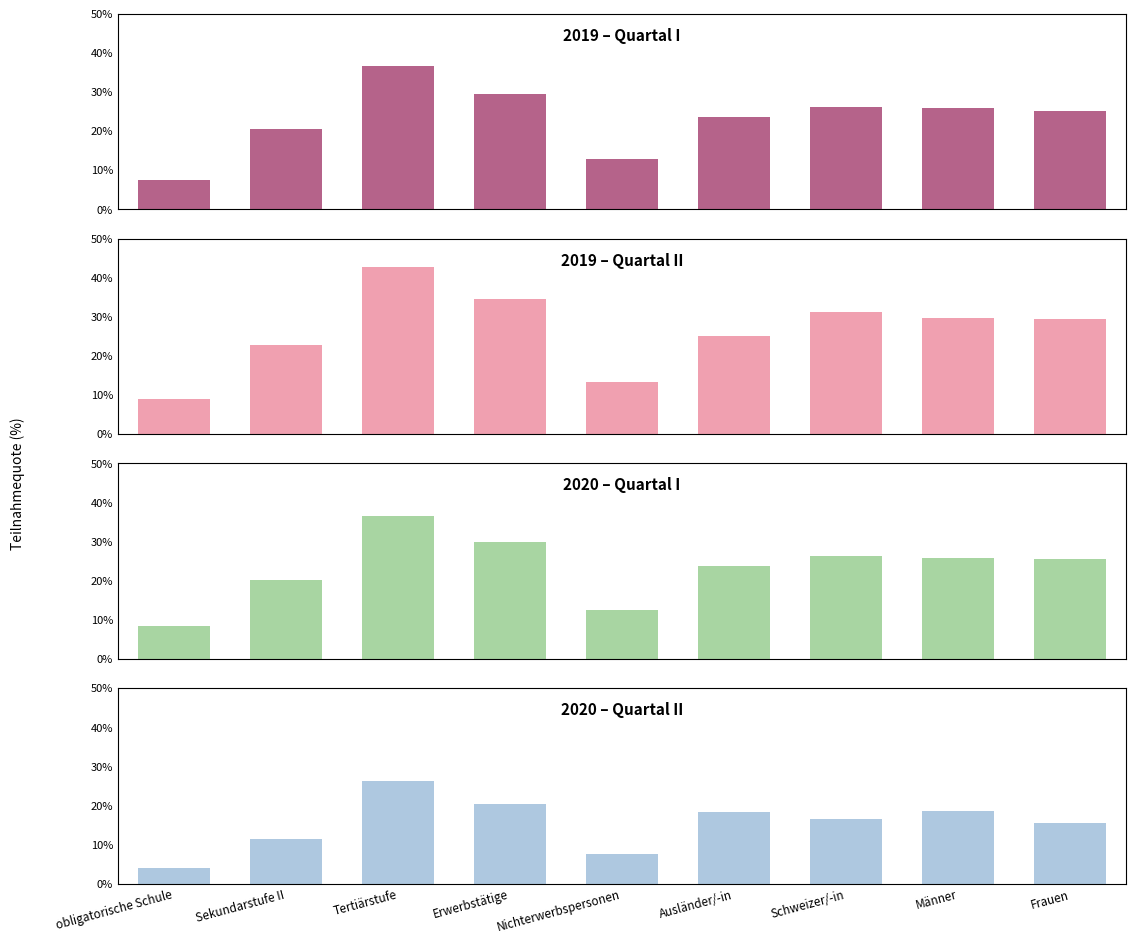

What position from the right is Nichterwerbspersonen?

5